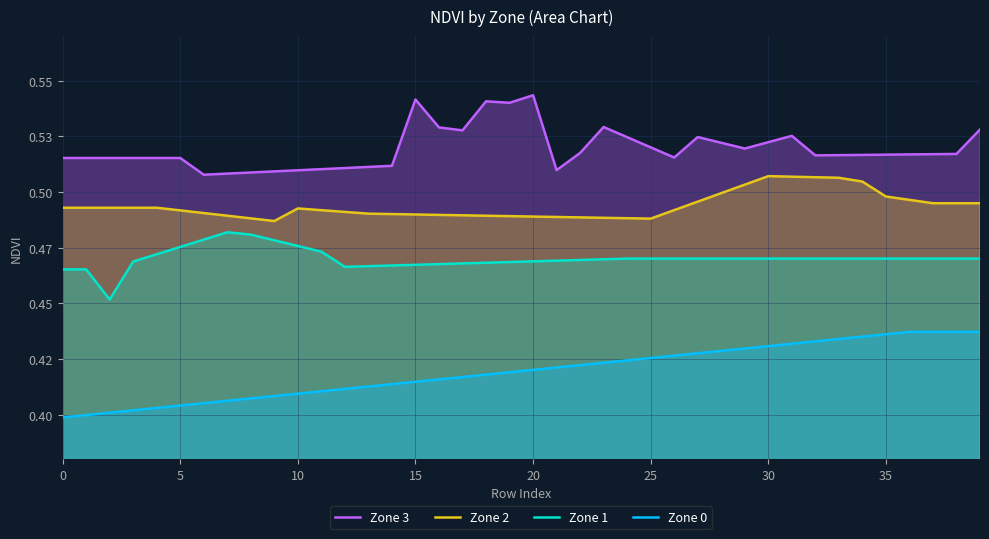

What value does the Zone 3 series have at 23?

0.5